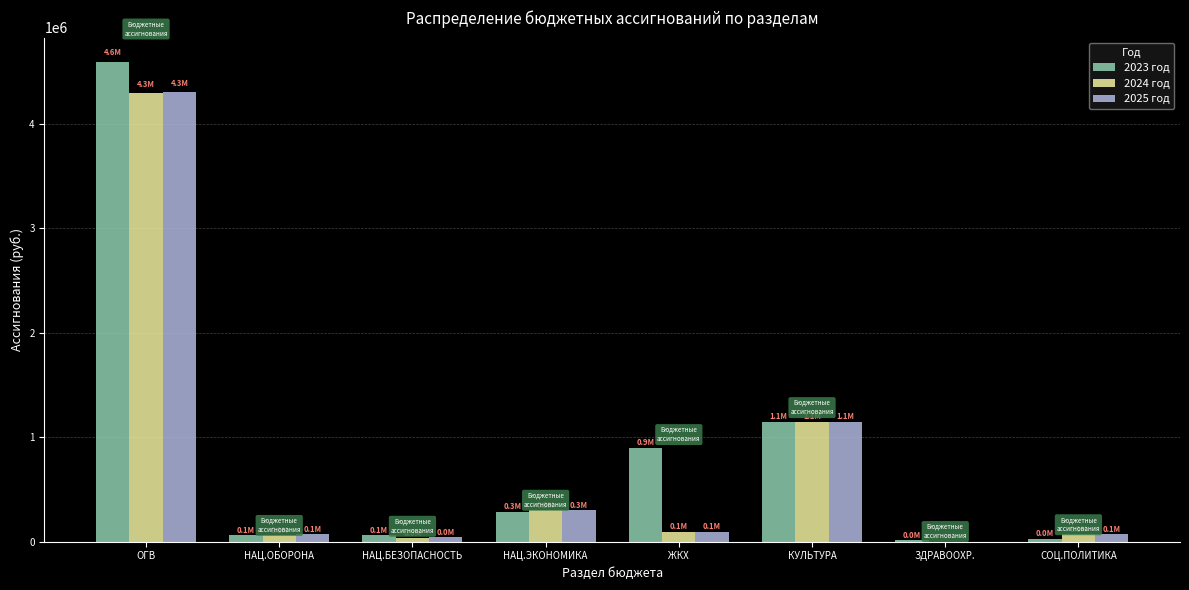

At which label is 2025 год closest to 2152236?

КУЛЬТУРА